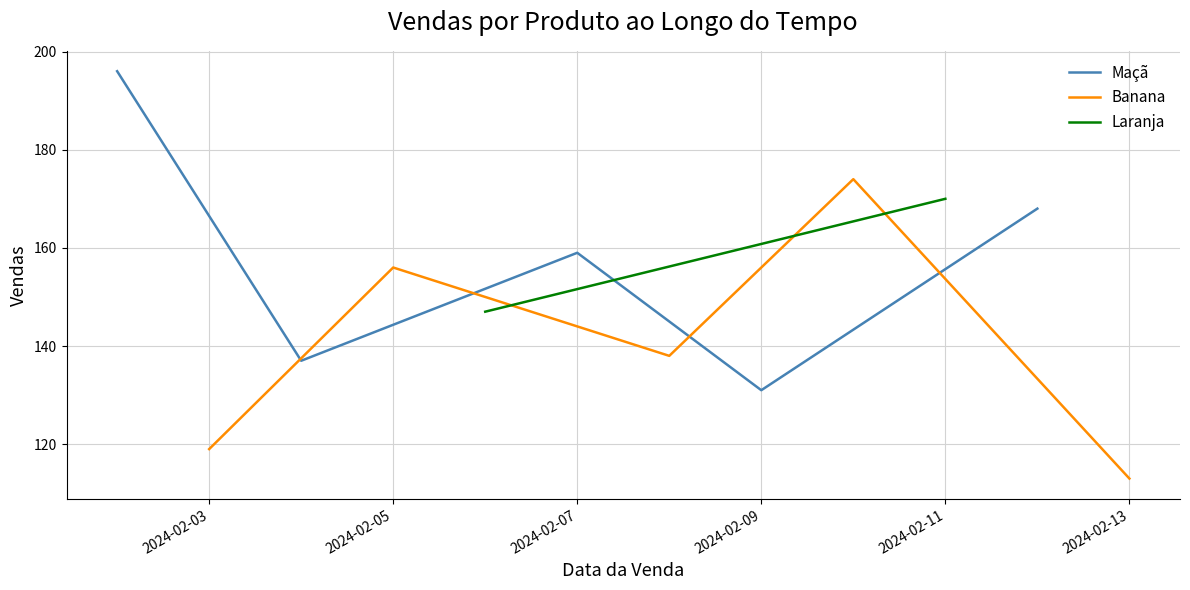

The Maçã series shows 131 at 2024-02-09. True or false?

True